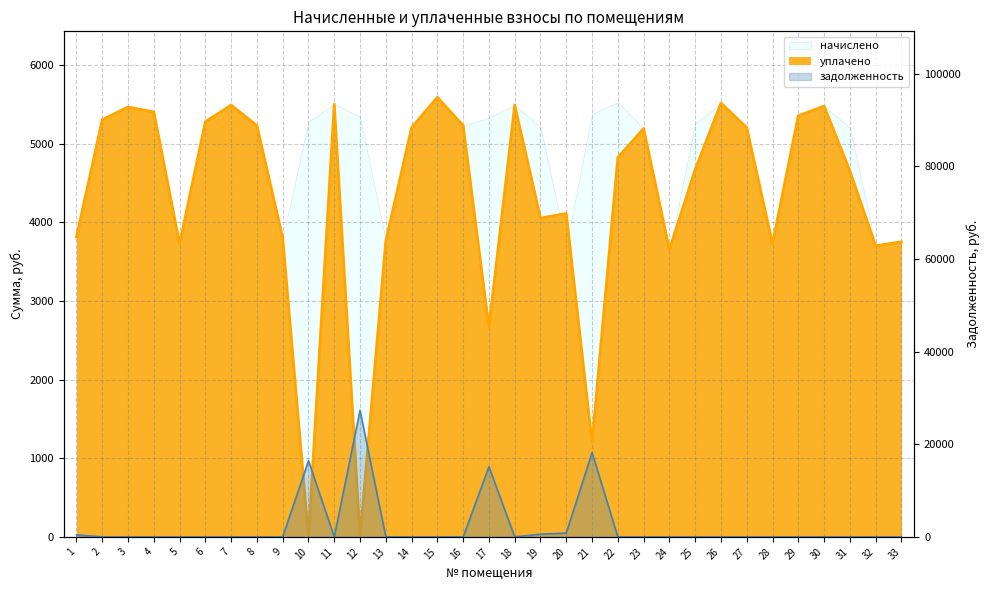

Is the value of уплачено at 7 greater than the value of задолженность at 6?

Yes